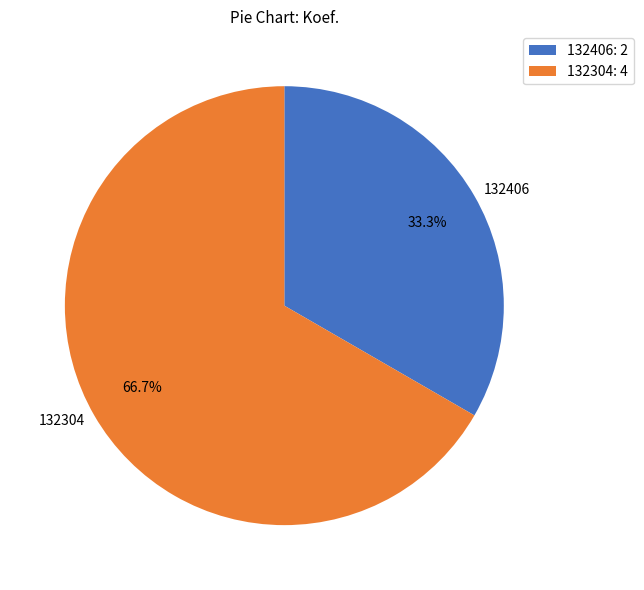

Which has a higher value, 132304 or 132406?

132304